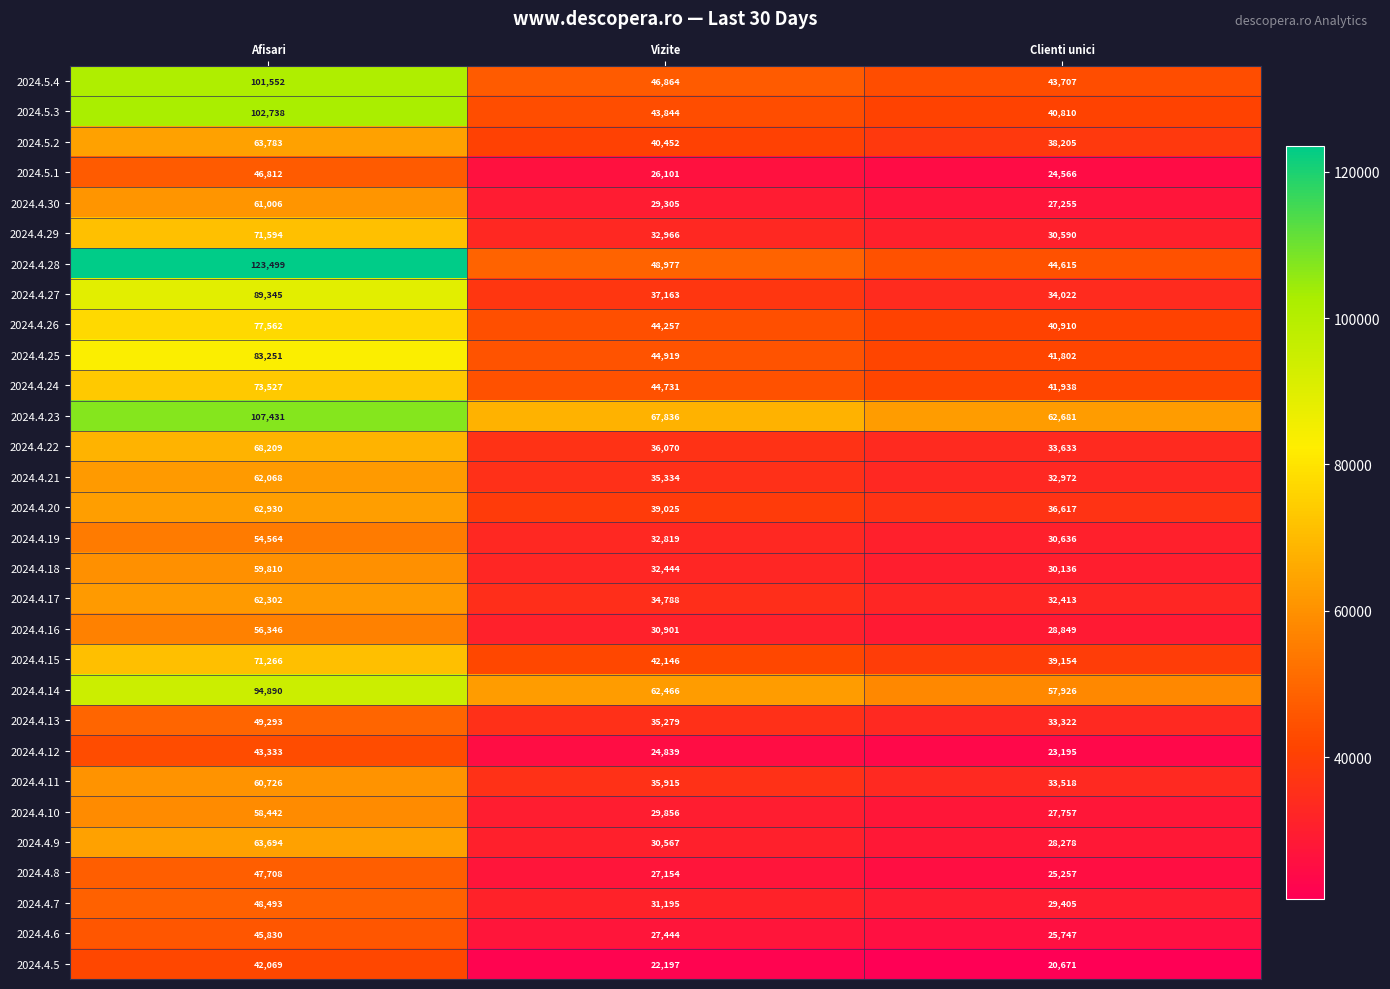

Which series changed the most between Vizite and Clienti unici?

2024.4.23